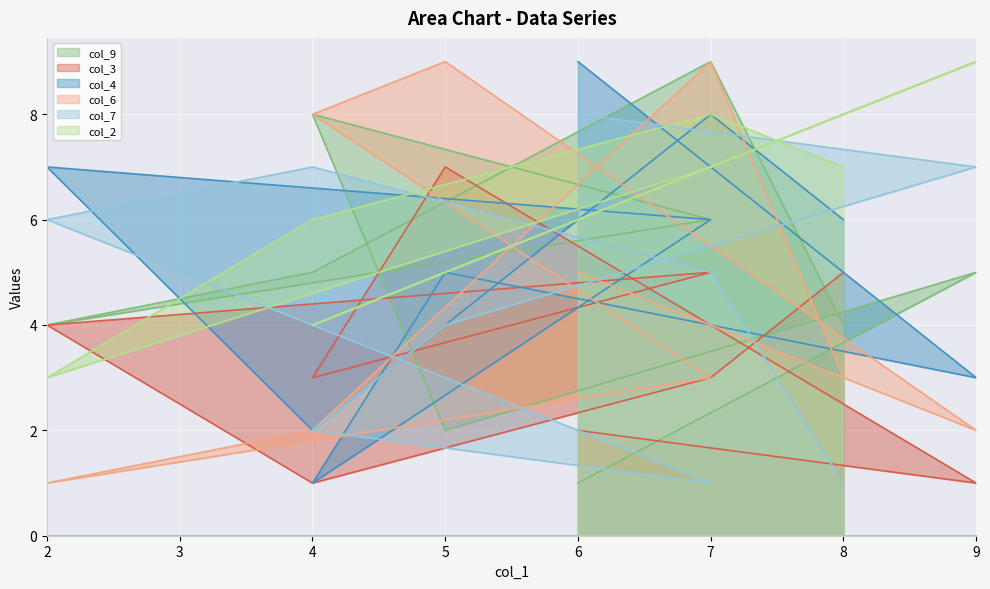

In col_2, how many points are higher than both neighbors (excluding endpoints)?

3